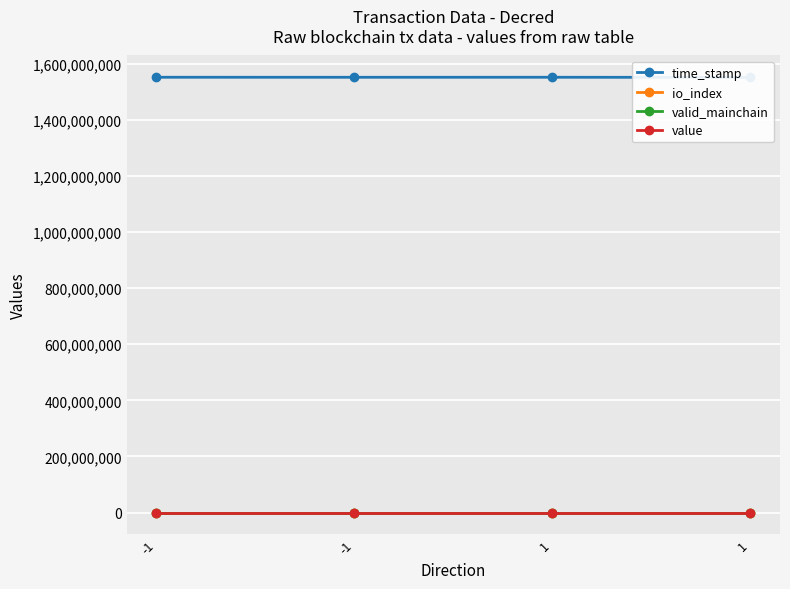

True or false: valid_mainchain and io_index cross at least once.

False